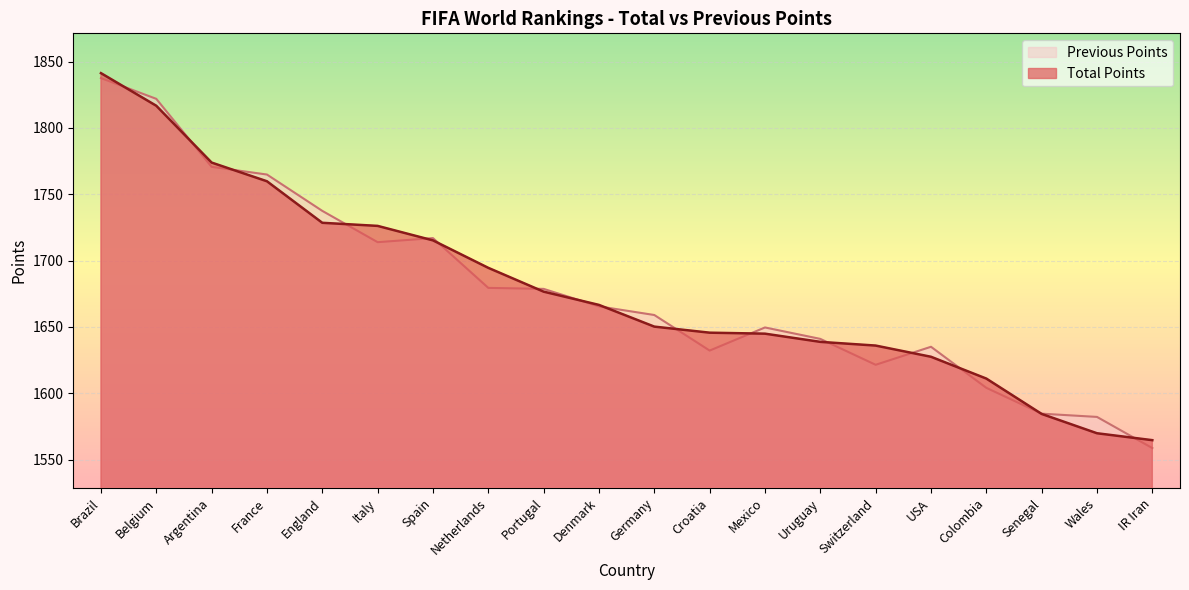

Is it true that Total Points equals 1715.2 at Spain?

True